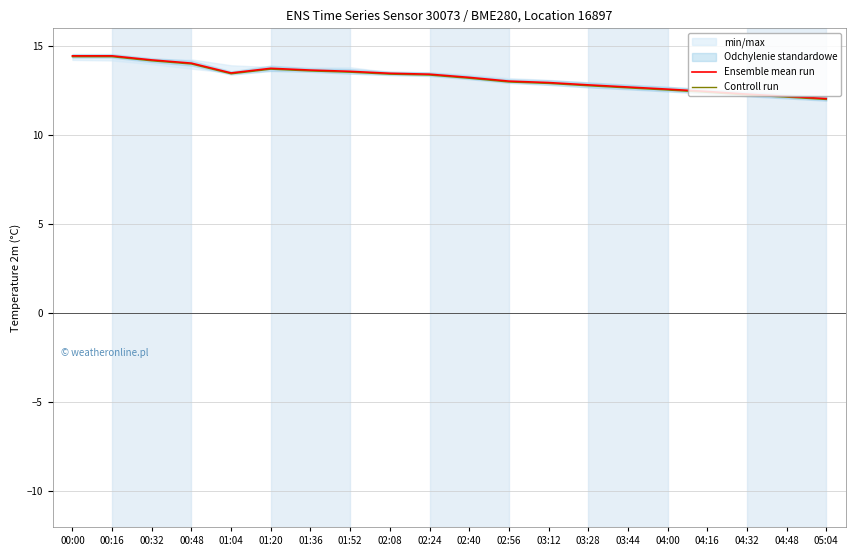

Rank the series at 03:44 from lowest to highest value.

Controll run, Ensemble mean run